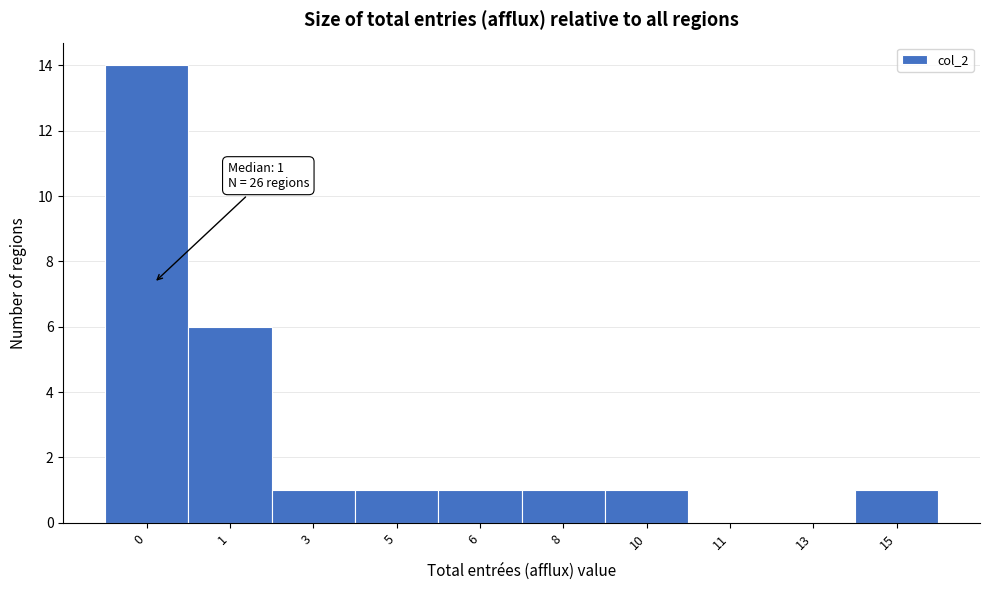

Reading right to left, extract all data points from this chart.

15=1	13=0	11=0	10=1	8=1	6=1	5=1	3=1	1=6	0=14